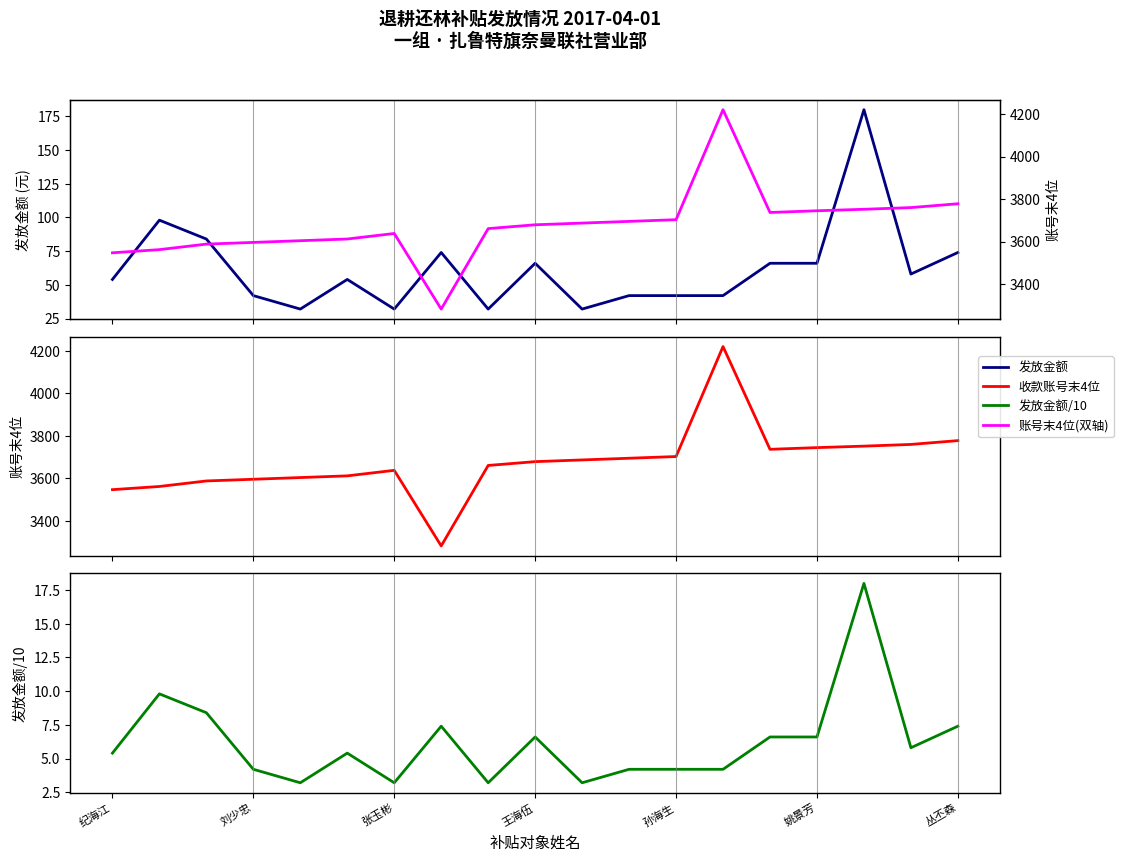

At which label does 发放金额/10 first exceed 5?

纪海江